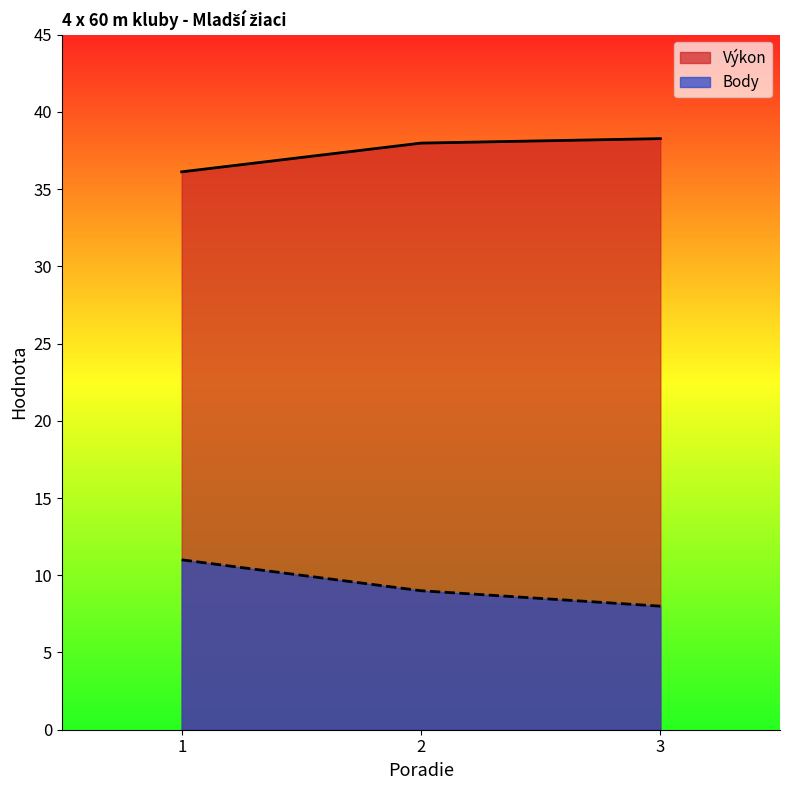

How many lines are shown in the chart?

2